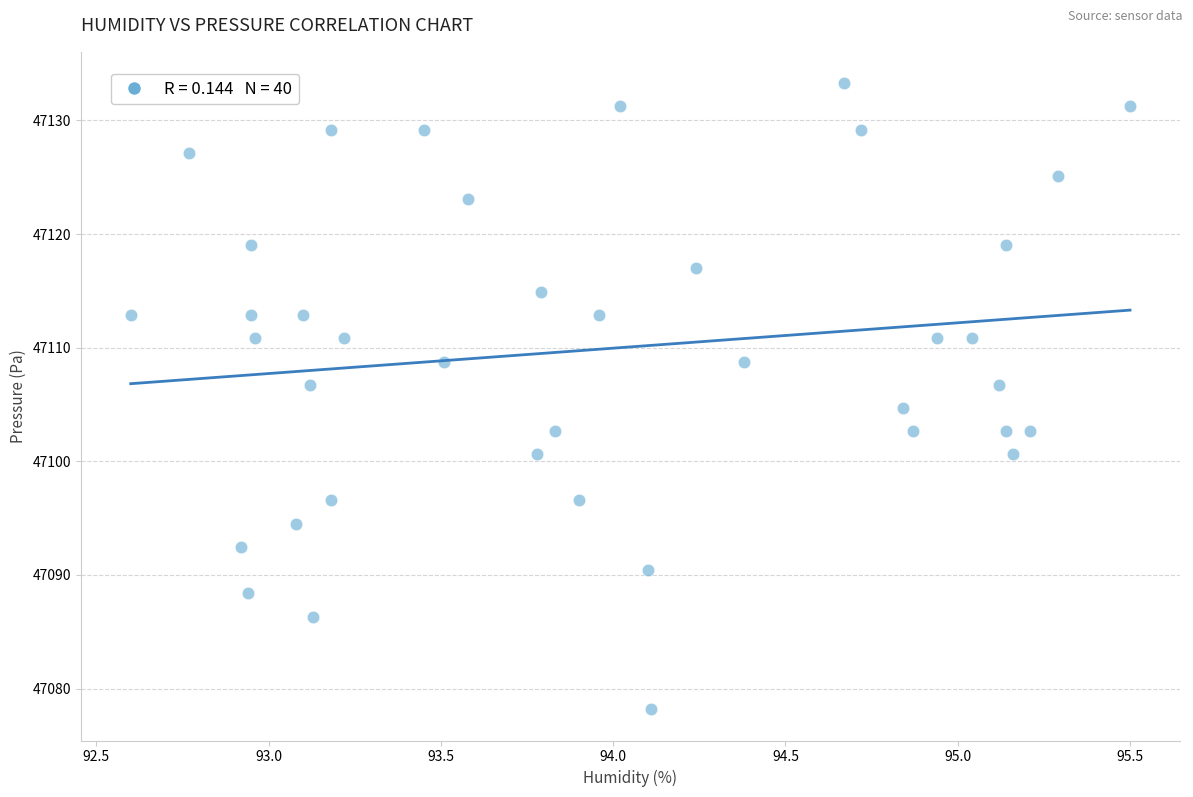

What is the range of X values (max minus min)?

2.9